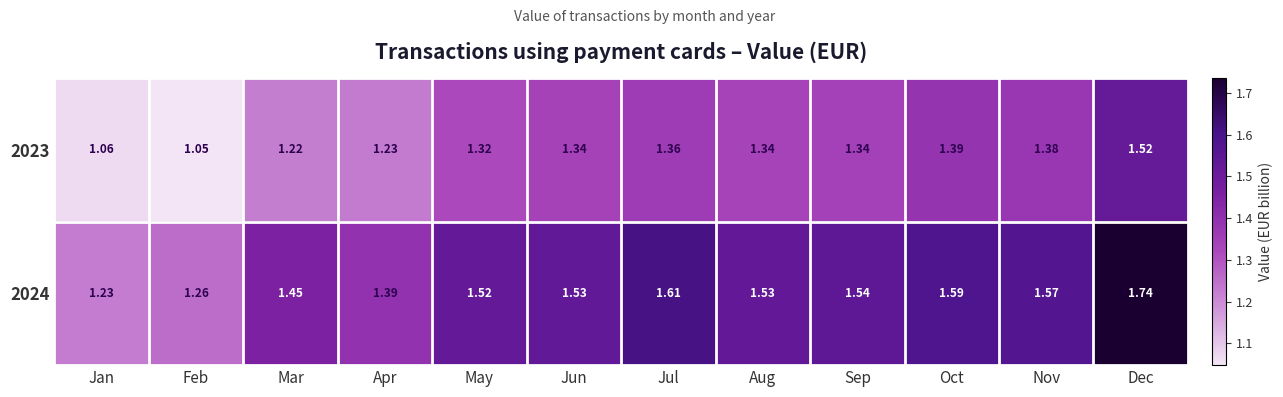

Is the value of 2023 at Mar greater than the value of 2024 at Jan?

No